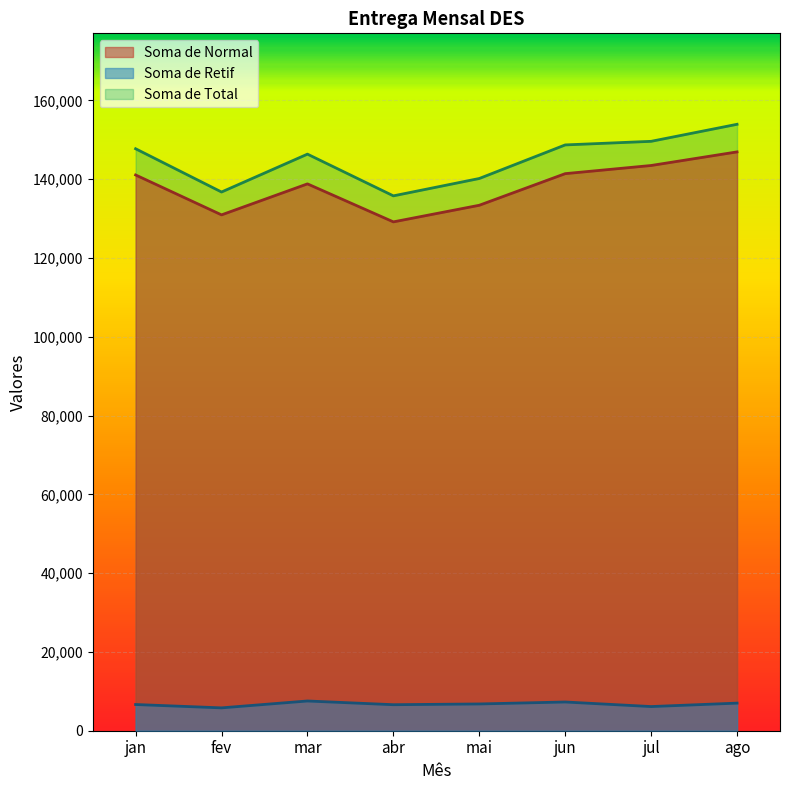

True or false: Soma de Retif and Soma de Total cross at least once.

False